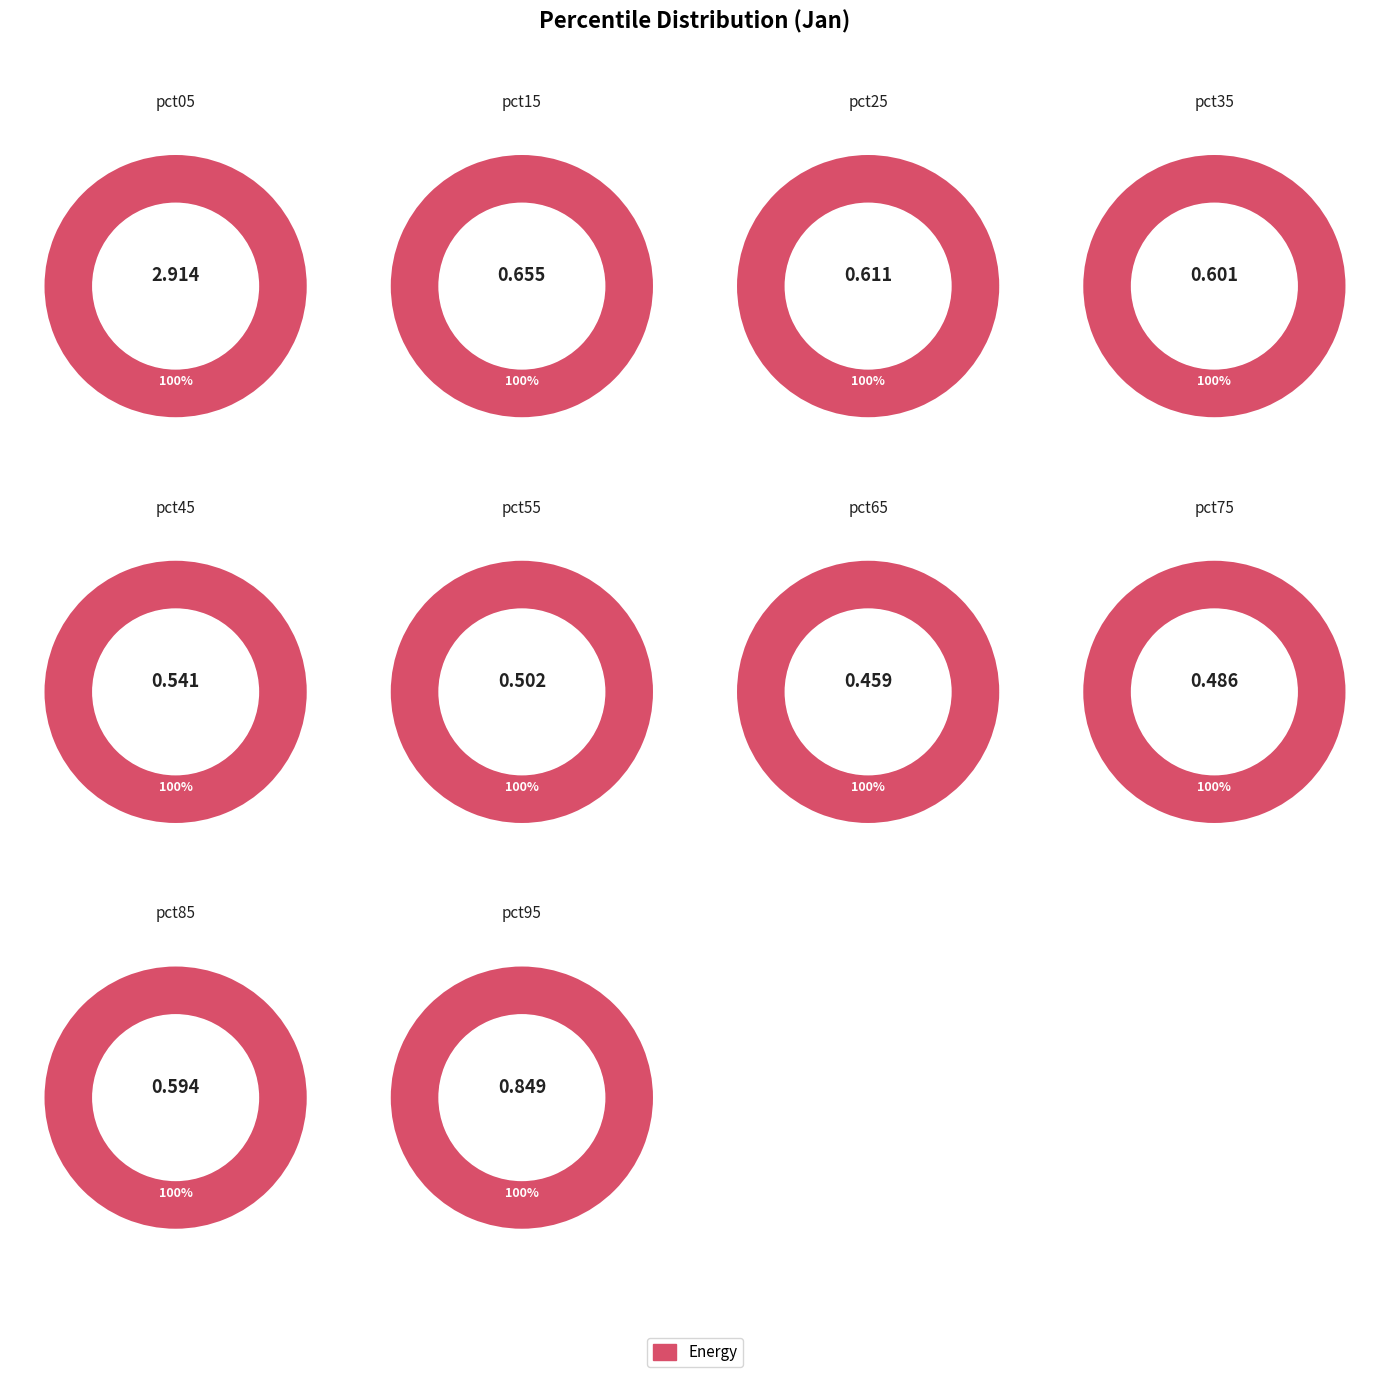

How many slices are in this pie chart?

10